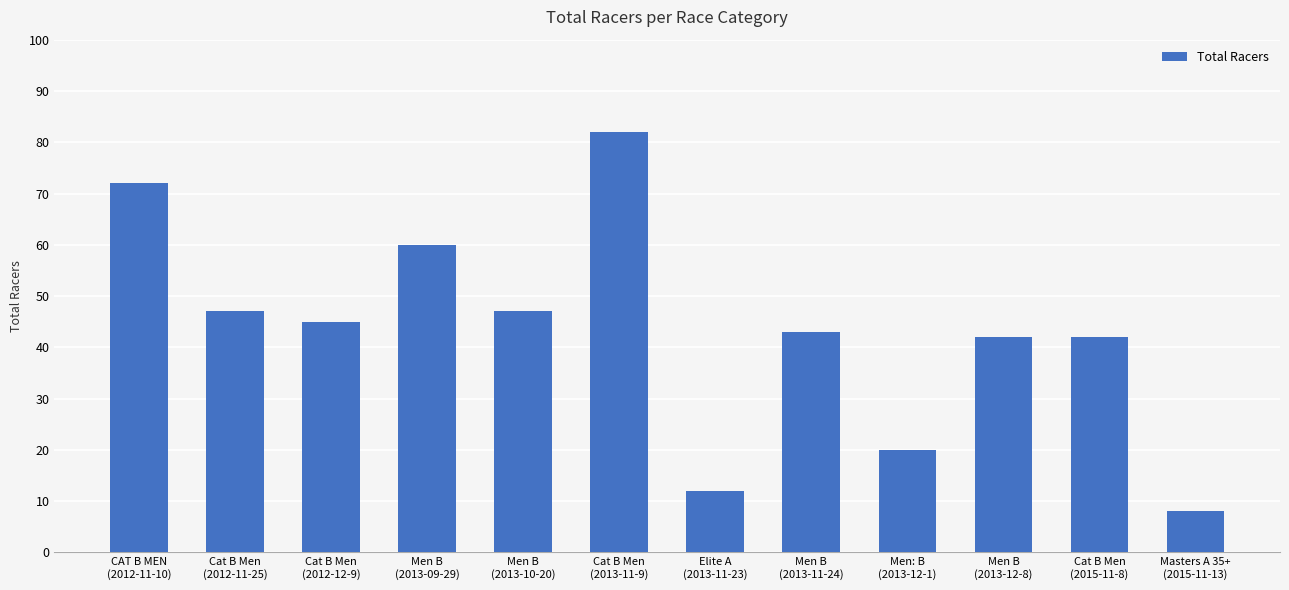

Where is the data nearest to the value 45?

Cat B Men
(2012-12-9)